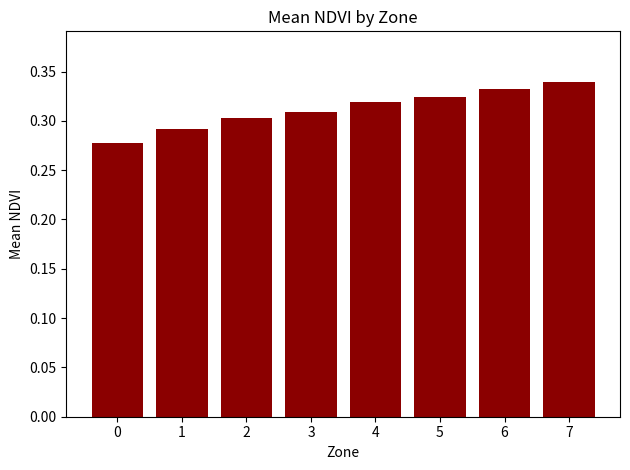

True or false: the data shows 0.3 at 5.

True